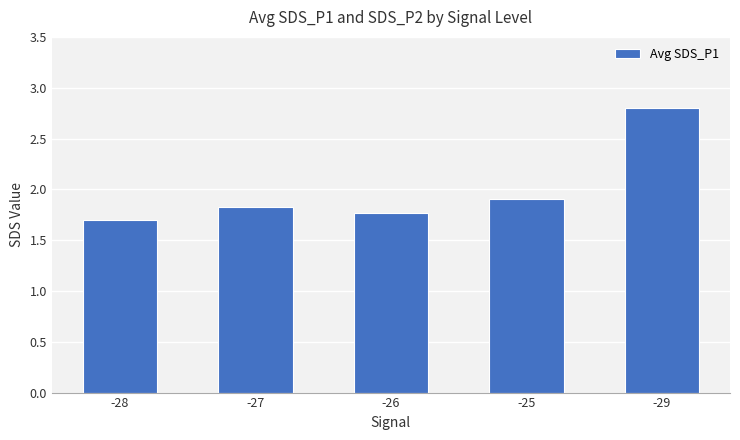

At which label is the value closest to 2?

-25